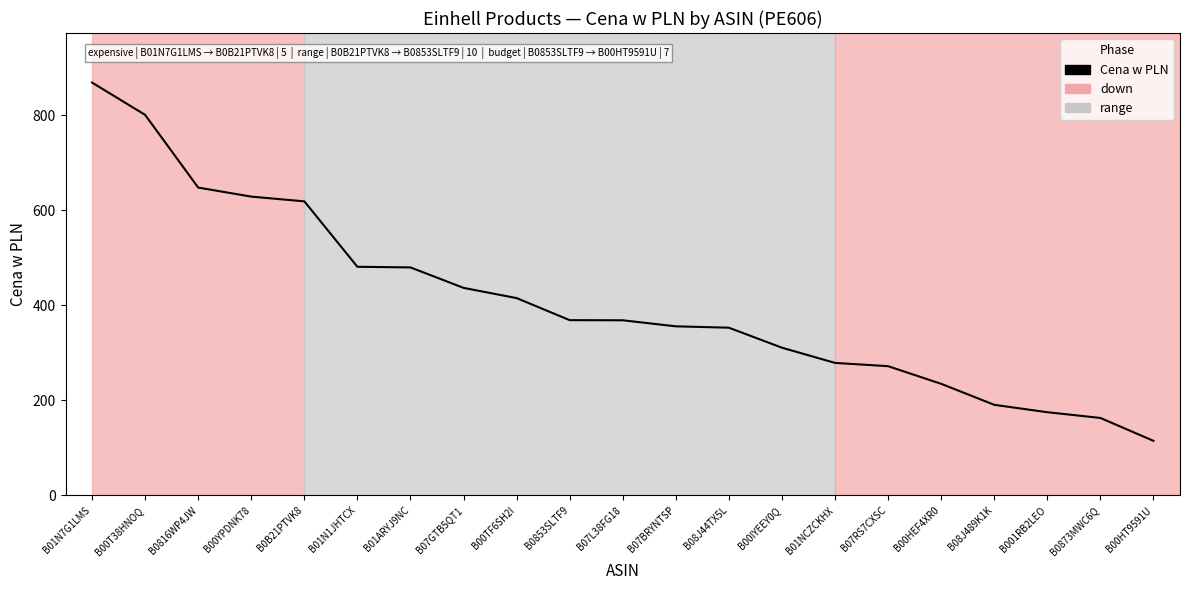

What is the change in value from B00T38HNOQ to B07BRYNTSP?

-445.0